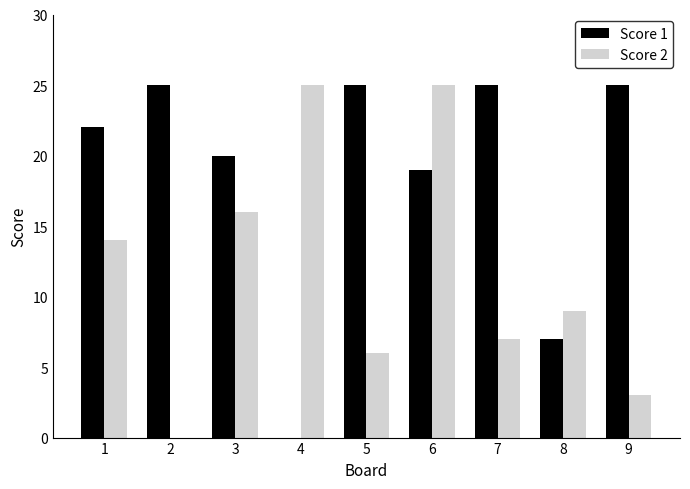

What is the sum of all Score 2 values?

105